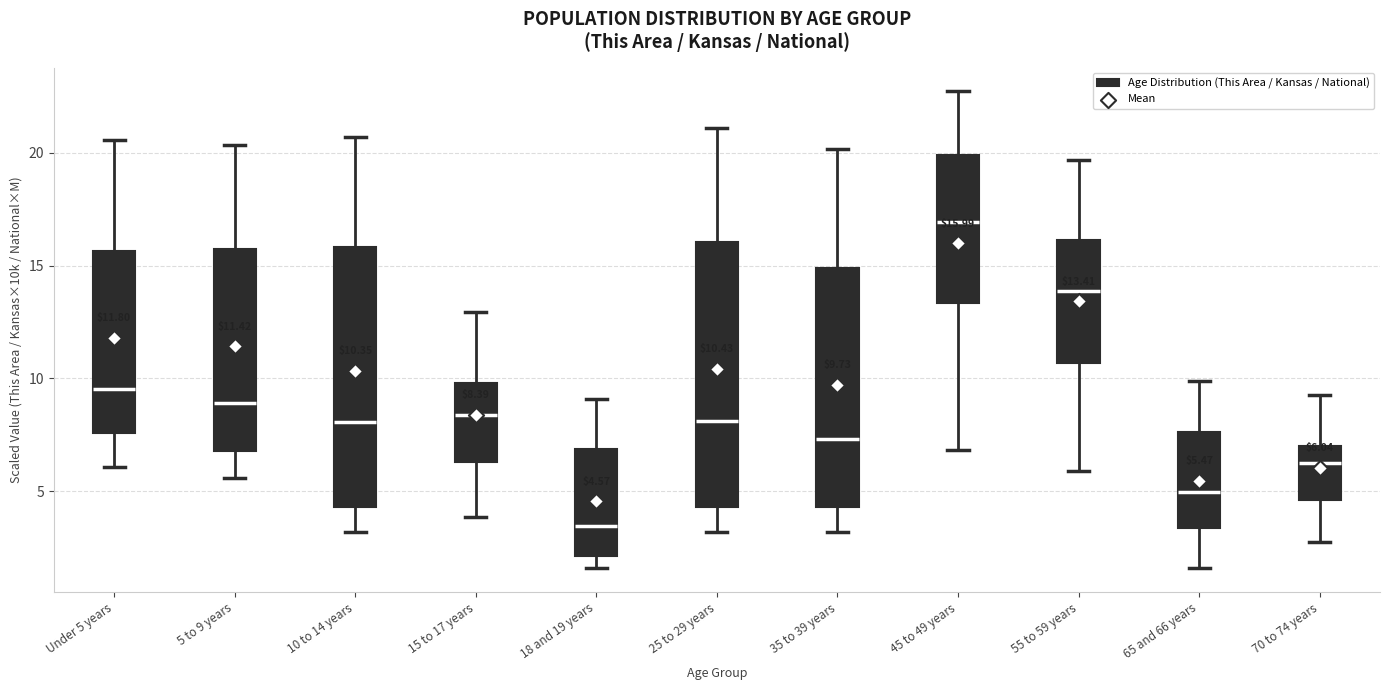

Which box has the highest median line?

45 to 49 years